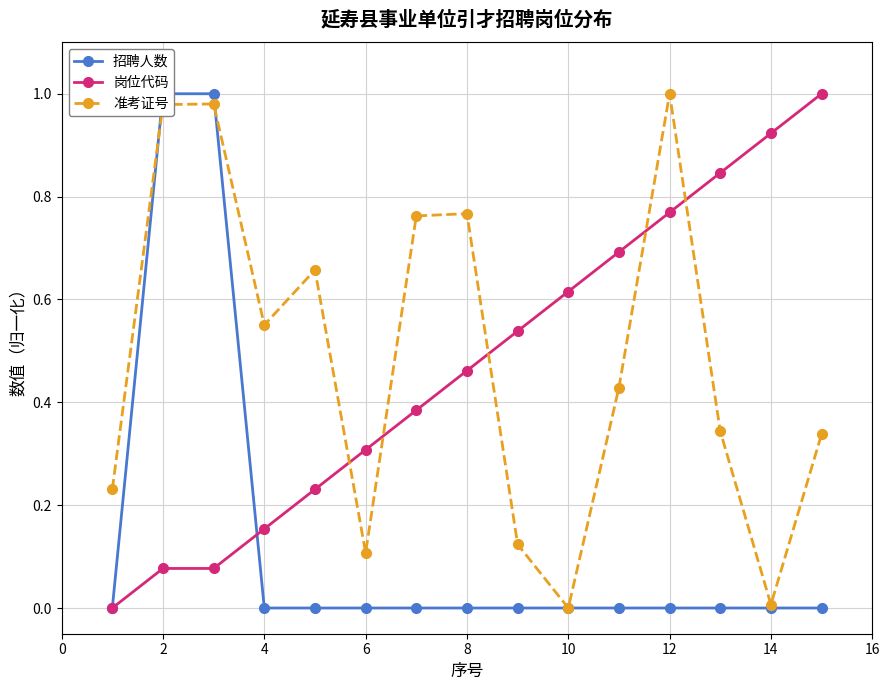

True or false: 岗位代码 and 准考证号 cross at least once.

True